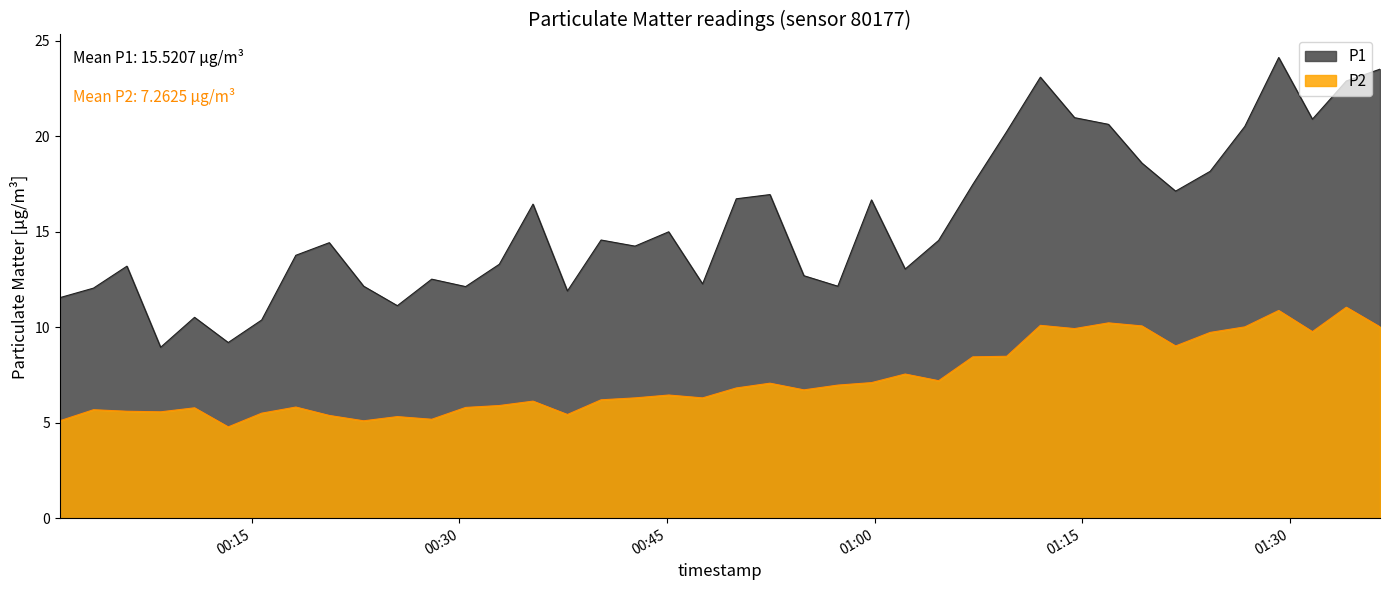

At which label is P1 closest to 16?

2023-08-01T00:35:19